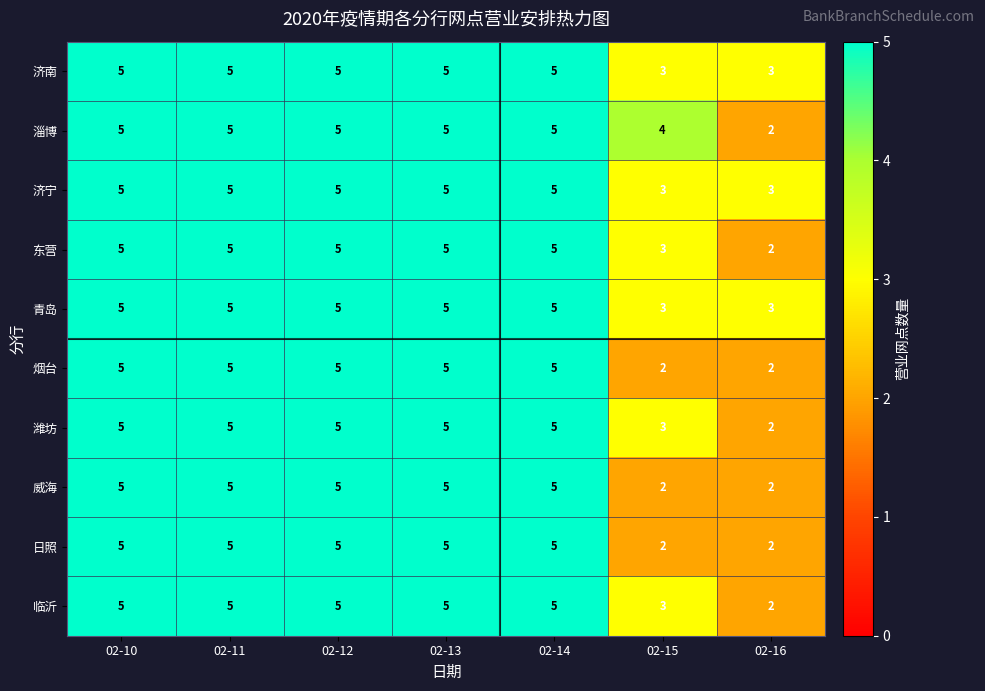

What is the total value across all series at 02-11?

50